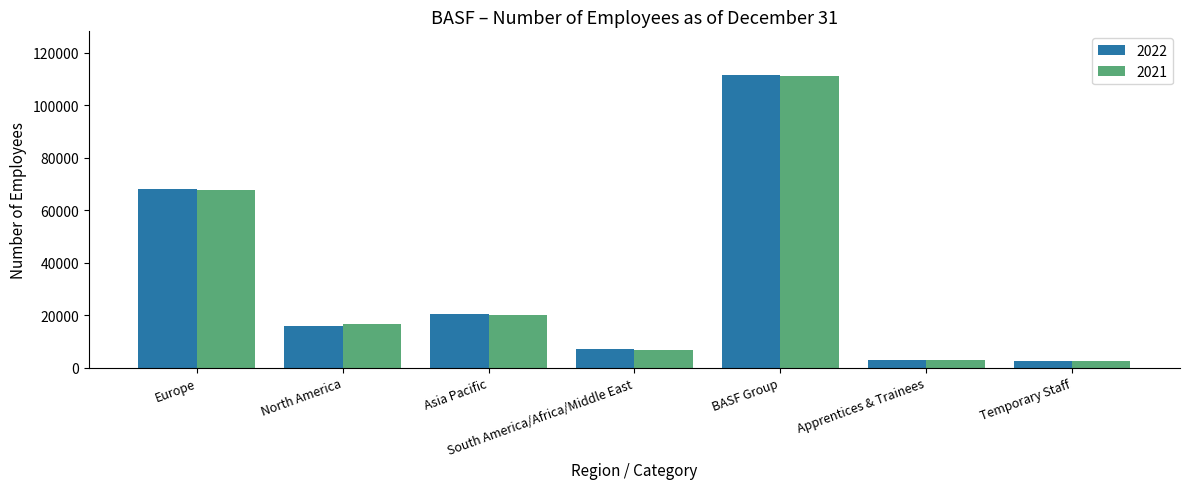

What is the highest value of the 2021 series?

111047